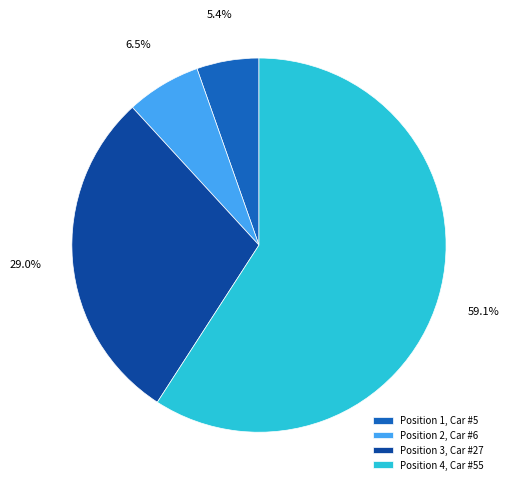

Which slice is the largest?

Position 4, Car #55